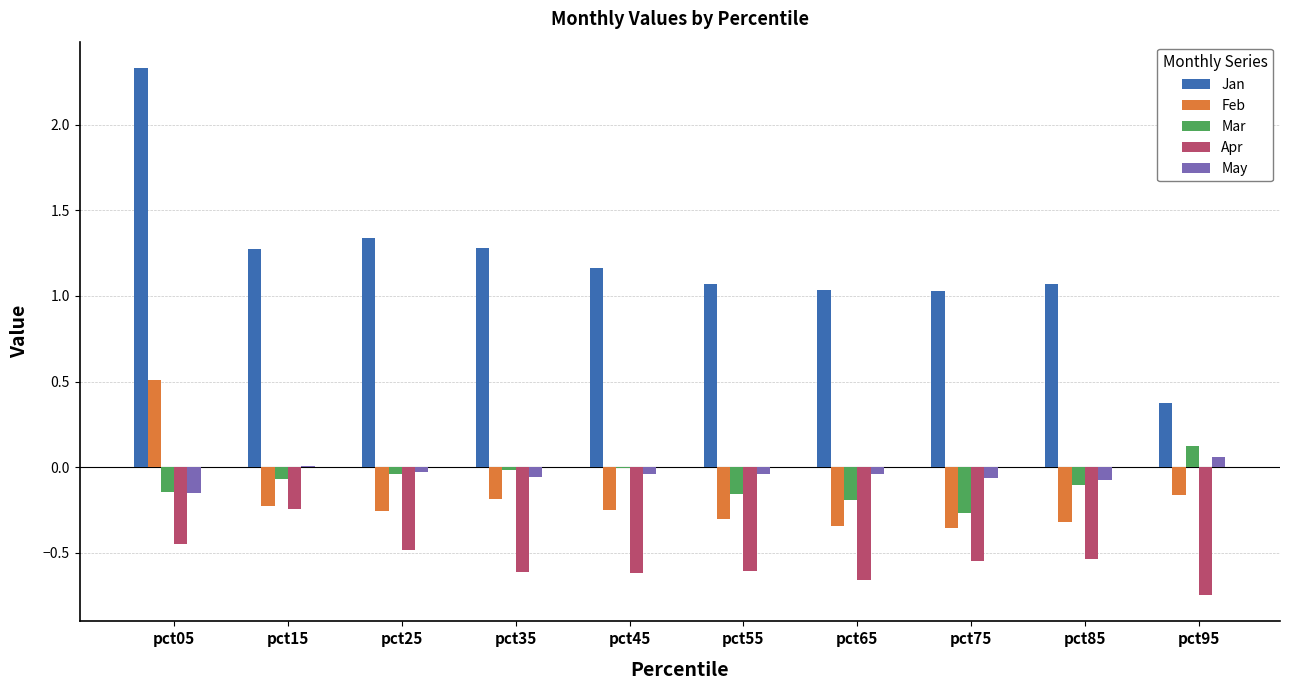

What is the spread (max minus min) of values at pct55?

1.7